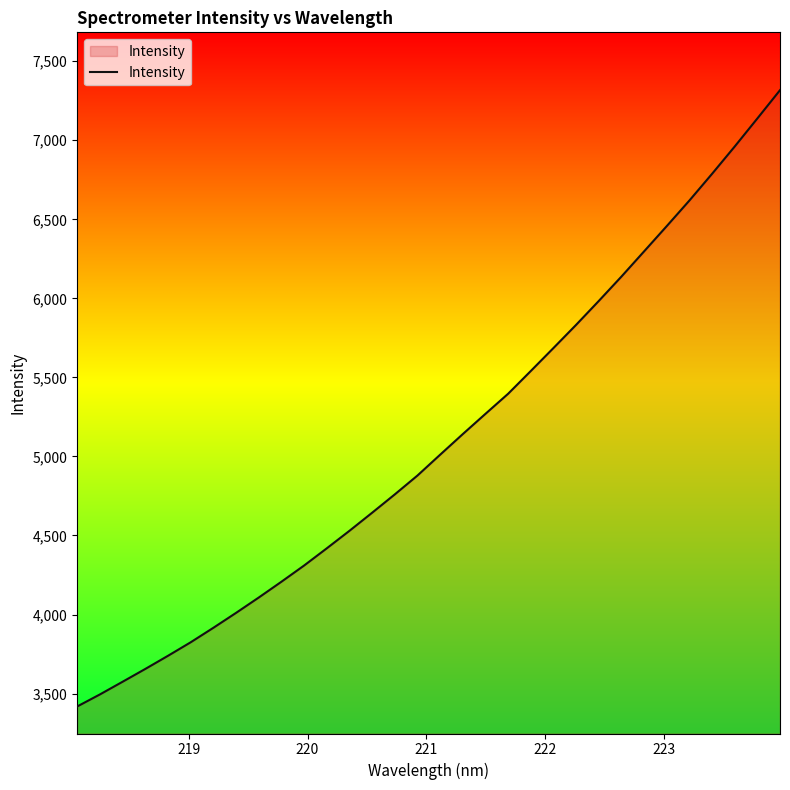

What is the minimum value shown in the chart?

3418.1